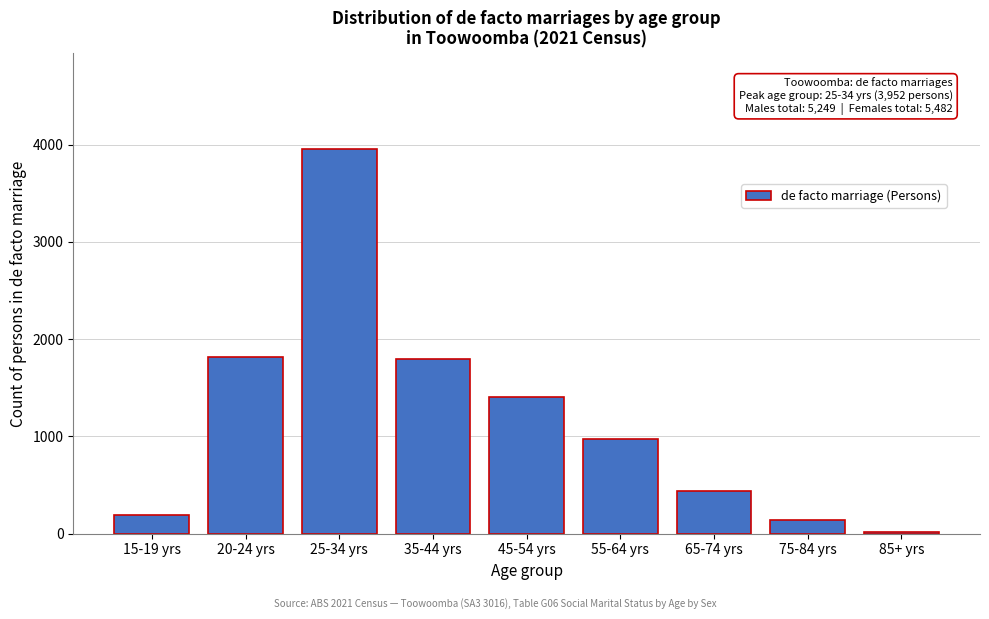

Is it true that the value at 20-24 yrs is 3065?

False